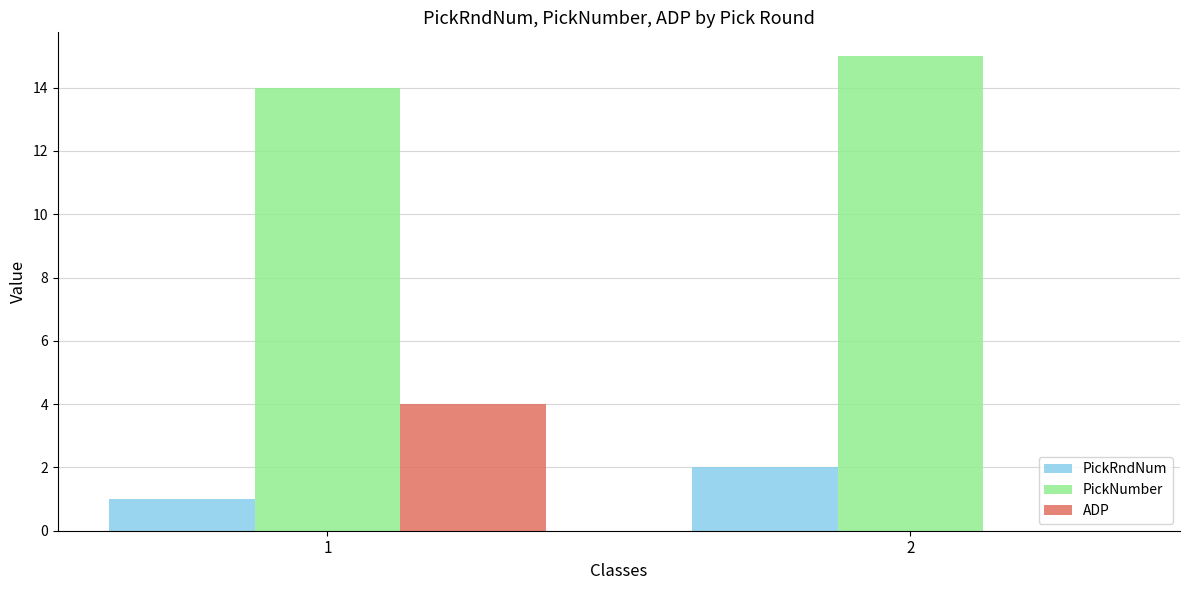

Reading left to right, what are all the values shown in this chart?

PickRndNum: 1=1.0	2=2.0
PickNumber: 1=14.0	2=15.0
ADP: 1=4.0	2=0.0